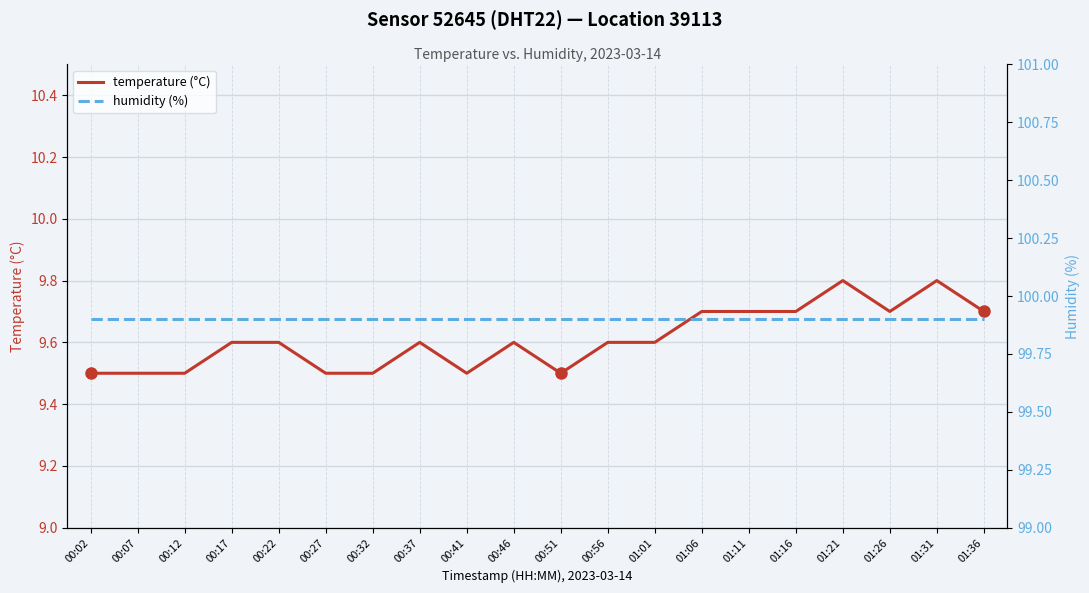

Rank the series at 00:37 from highest to lowest value.

humidity (%), temperature (°C)